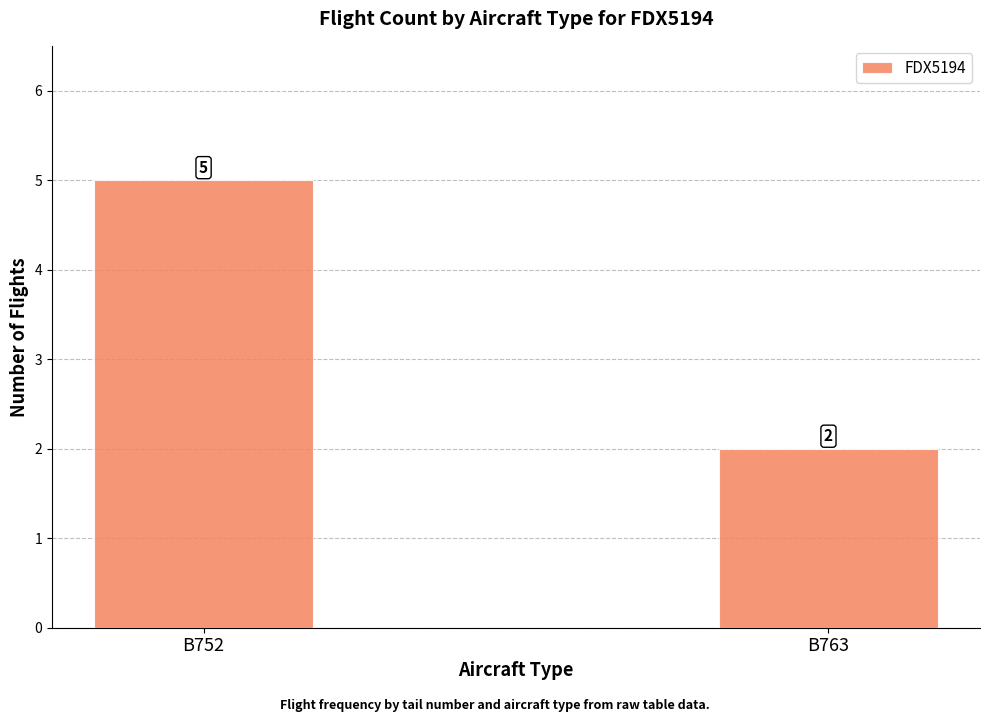

Which category has the lowest value across all series?

B763